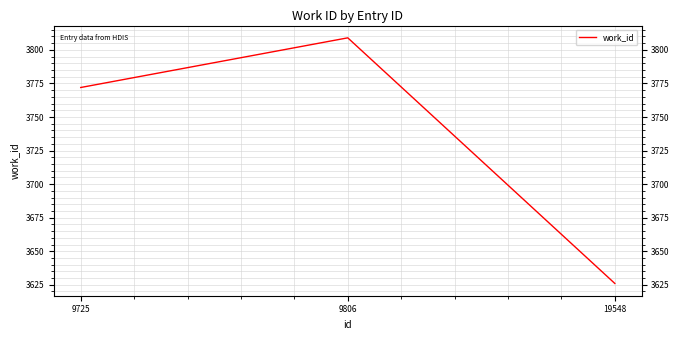

What is the change in value from 9725 to 9806?

+37